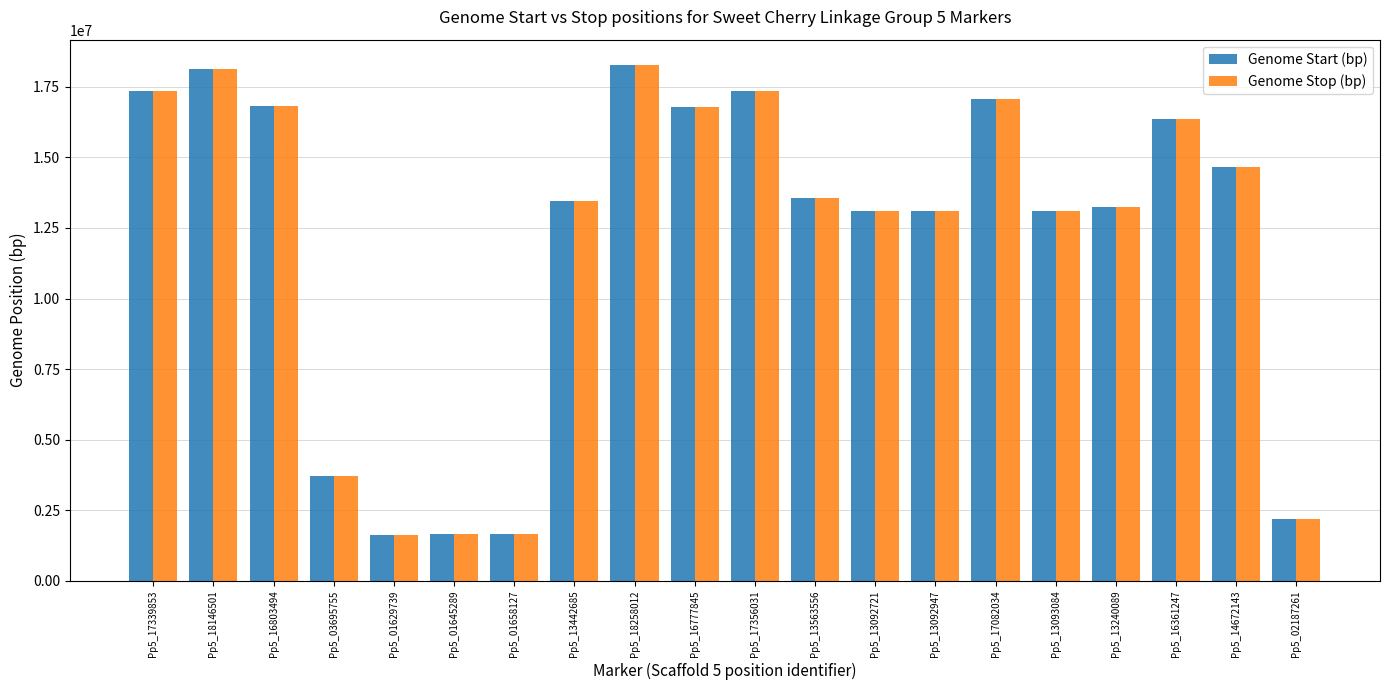

At how many categories does at least one series exceed 14013488?

9